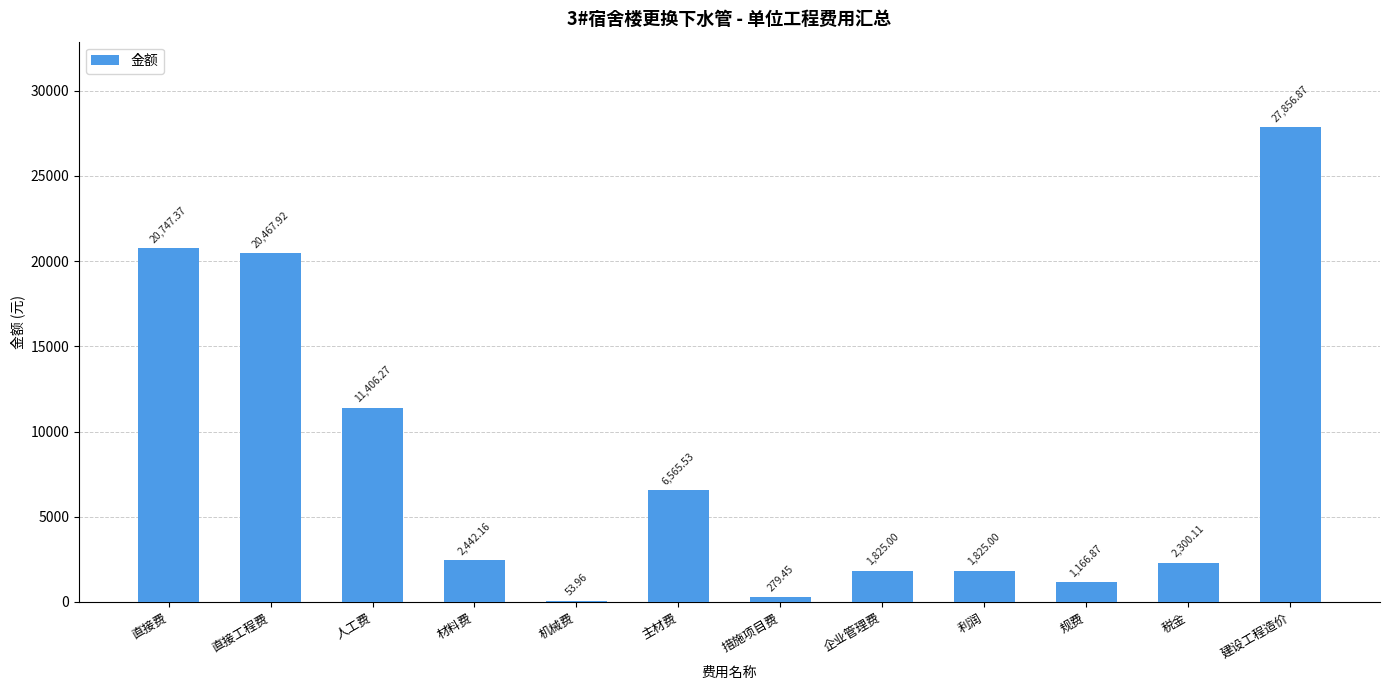

At which label does the data first exceed 2442?

直接费